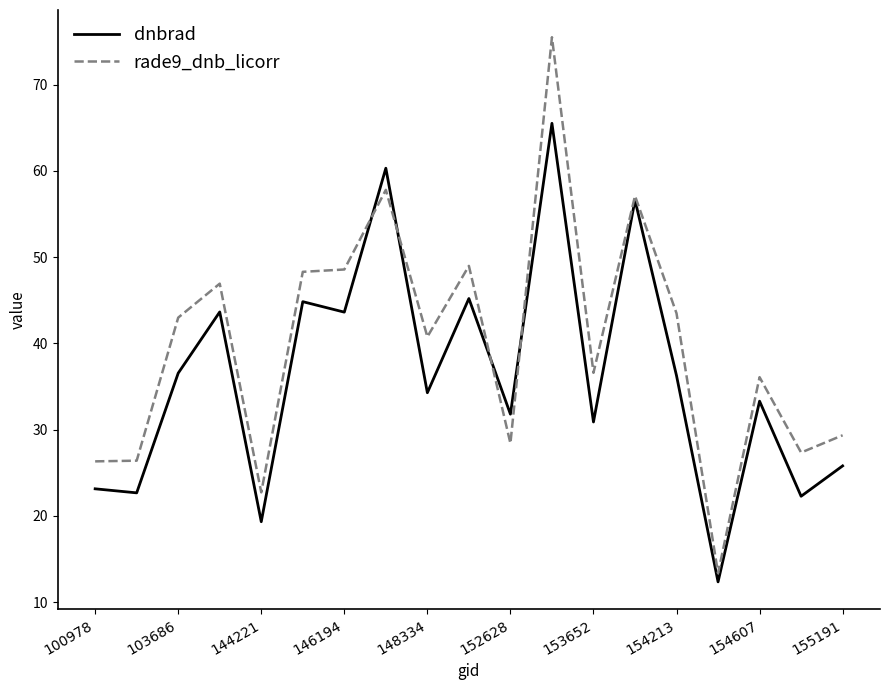

Which series has the largest range (max minus min)?

rade9_dnb_licorr